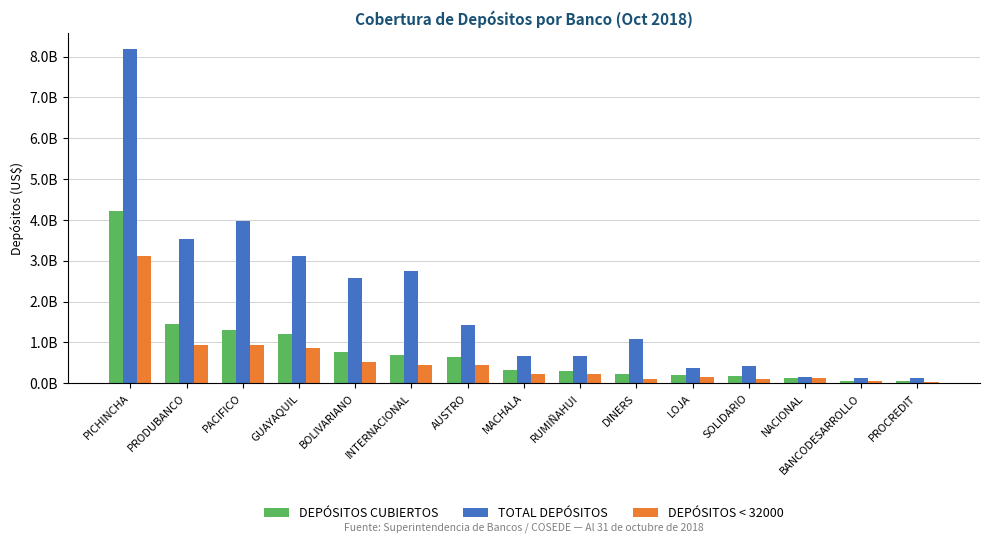

What is the label of the 11th bar from the right?

BOLIVARIANO